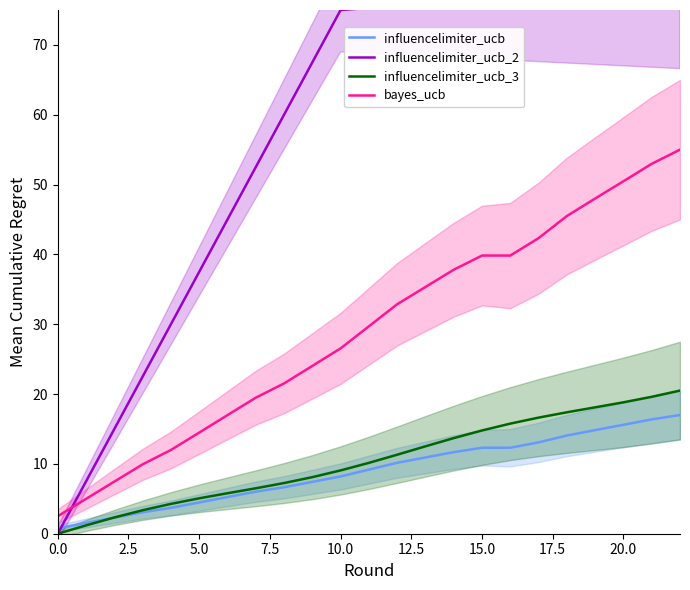

Reading left to right, what are all the values shown in this chart?

influencelimiter_ucb: 0.8	1.5	2.3	3.1	3.7	4.5	5.2	6.0	6.7	7.4	8.2	9.2	10.2	10.9	11.7	12.3	12.3	13.1	14.1	14.8	15.6	16.4	17.0
influencelimiter_ucb_2: 0.0	7.5	15.0	22.5	30.0	37.5	45.0	52.5	60.0	67.5	75.0	75.3	75.6	75.9	76.2	76.5	76.8	77.1	77.4	77.7	78.0	78.3	78.6
influencelimiter_ucb_3: 0.0	1.2	2.3	3.4	4.3	5.1	5.8	6.5	7.3	8.1	9.1	10.1	11.3	12.5	13.7	14.8	15.8	16.6	17.4	18.1	18.8	19.6	20.5
bayes_ucb: 2.5	5.0	7.5	9.9	12.0	14.5	17.0	19.5	21.5	24.0	26.5	29.7	32.9	35.3	37.8	39.8	39.8	42.3	45.5	48.0	50.5	53.0	55.0